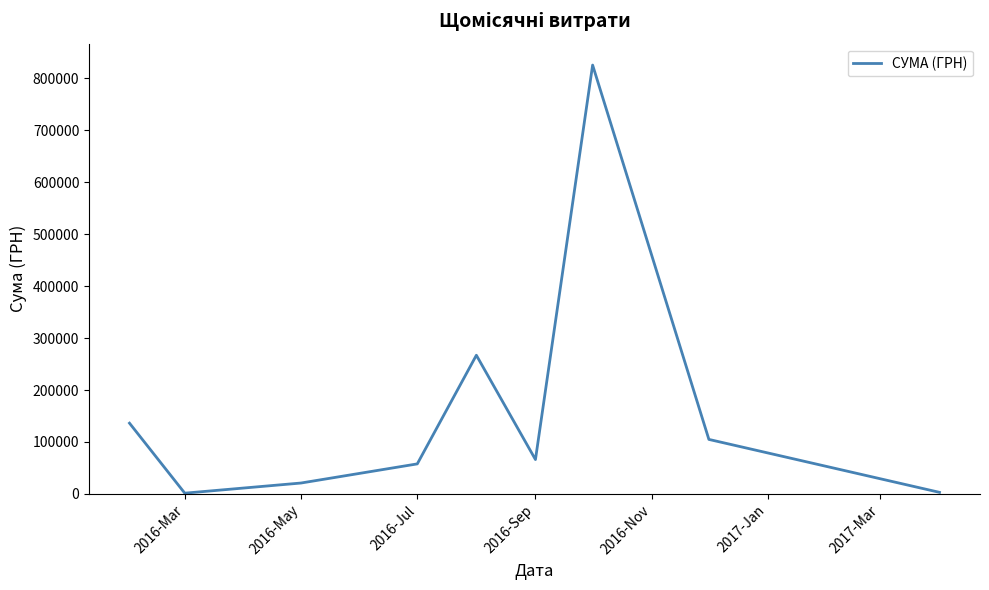

What is the greatest value displayed?

825750.2